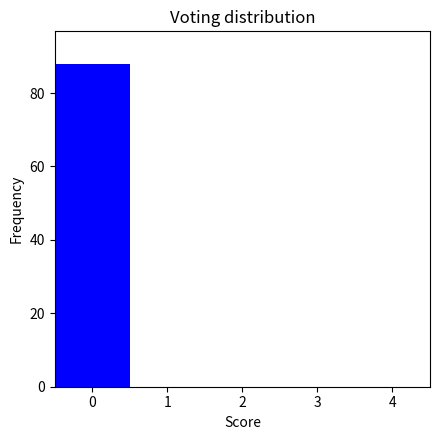

Over which range of the x-axis is the bar tallest?

-0.5 to 0.5